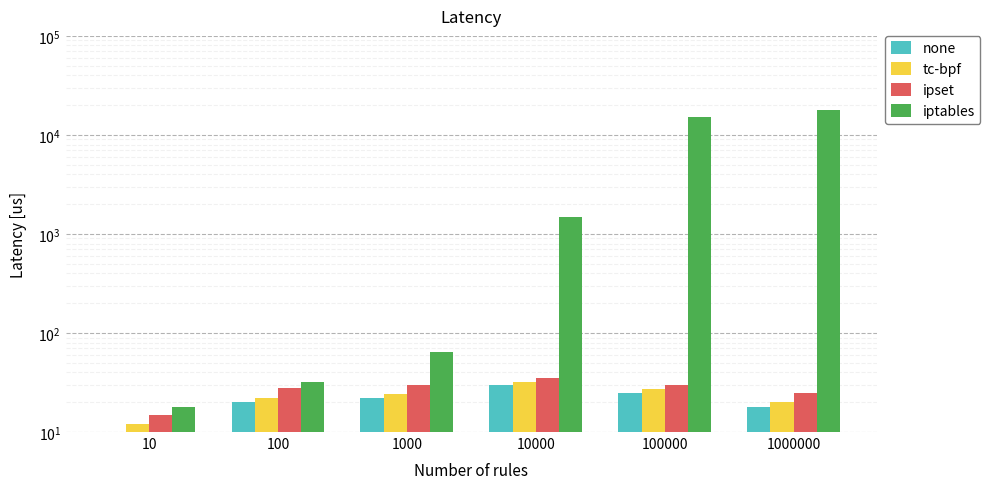

What is the difference between the maximum and minimum values in the iptables series?

17982